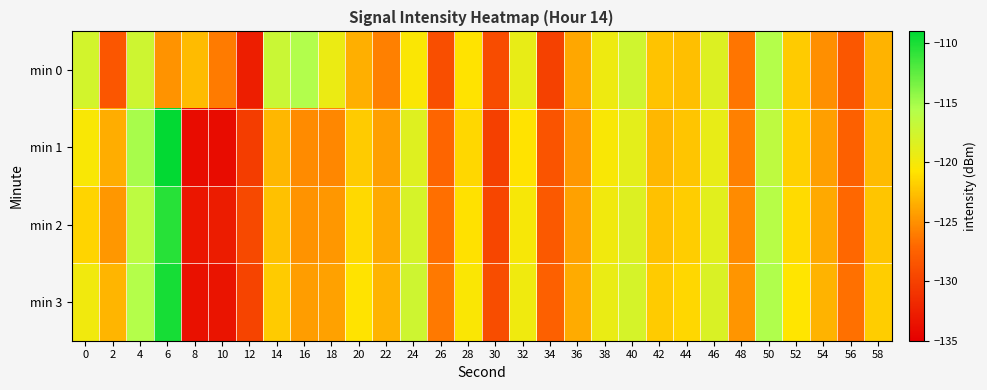

Reading left to right, list all the values displayed in this chart.

min 0: 0=-117.6	2=-128.4	4=-117.3	6=-124.9	8=-122.8	10=-126.1	12=-132.7	14=-117.1	16=-115.5	18=-119.4	20=-123.5	22=-125.9	24=-120.4	26=-129.0	28=-120.8	30=-129.2	32=-119.3	34=-130.0	36=-123.9	38=-119.7	40=-117.5	42=-122.5	44=-122.6	46=-118.3	48=-126.5	50=-115.6	52=-122.1	54=-125.1	56=-128.2	58=-123.3
min 1: 0=-120.3	2=-123.6	4=-115.1	6=-109.1	8=-134.0	10=-134.0	12=-130.3	14=-123.1	16=-125.3	18=-125.5	20=-122.1	22=-124.3	24=-118.5	26=-127.2	28=-121.4	30=-130.1	32=-120.8	34=-128.6	36=-124.7	38=-120.3	40=-118.9	42=-123.1	44=-122.4	46=-119.2	48=-125.8	50=-116.4	52=-121.7	54=-124.3	56=-127.6	58=-122.9
min 2: 0=-121.5	2=-124.7	4=-116.3	6=-110.5	8=-133.2	10=-132.8	12=-129.4	14=-122.6	16=-124.9	18=-124.7	20=-121.3	22=-123.8	24=-117.9	26=-126.7	28=-120.9	30=-129.6	32=-120.2	34=-128.1	36=-124.2	38=-119.8	40=-118.4	42=-122.6	44=-121.9	46=-118.7	48=-125.3	50=-115.9	52=-121.2	54=-123.8	56=-127.1	58=-122.4
min 3: 0=-119.8	2=-123.2	4=-115.7	6=-109.9	8=-133.6	10=-133.4	12=-129.8	14=-122.1	16=-124.4	18=-124.2	20=-120.8	22=-123.3	24=-117.4	26=-126.2	28=-120.4	30=-129.1	32=-119.7	34=-127.6	36=-123.7	38=-119.3	40=-117.9	42=-122.1	44=-121.4	46=-118.2	48=-124.8	50=-115.4	52=-120.7	54=-123.3	56=-126.6	58=-121.9